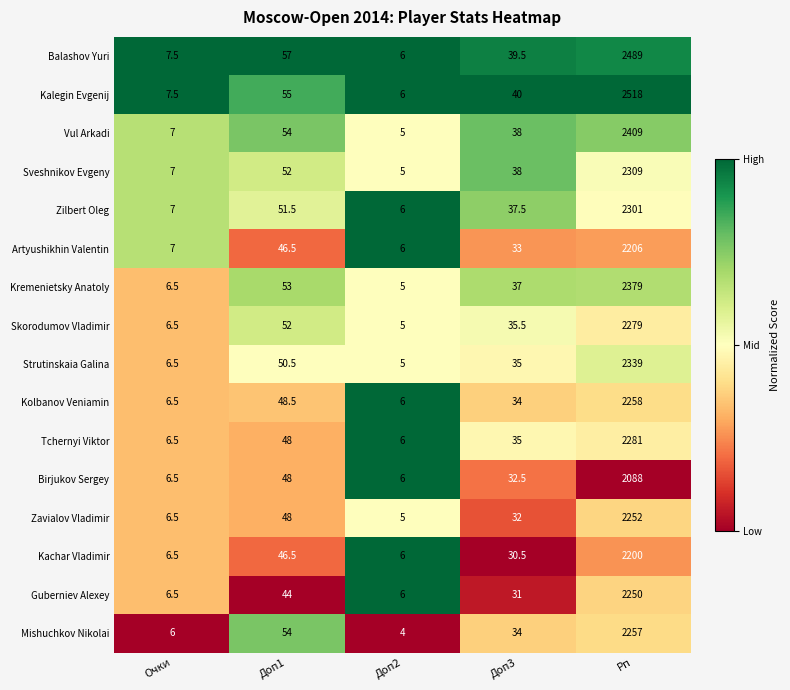

What is the sum of the Birjukov Sergey values at Доп2 and Доп1?

54.0